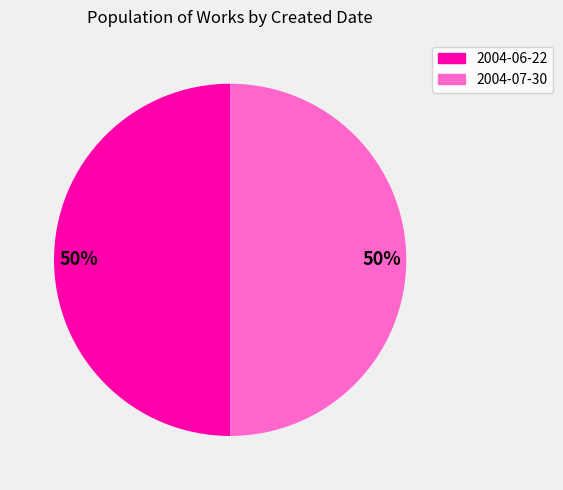

To the nearest percent, what is the average slice percentage?

50%